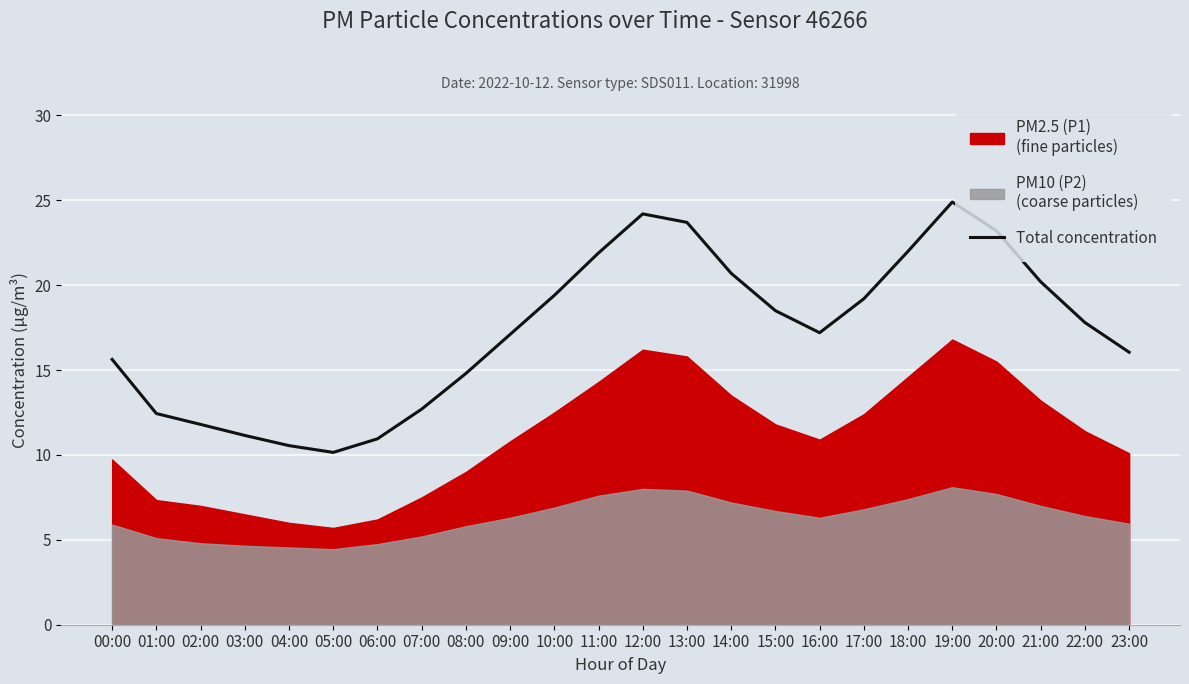

What is the maximum value shown in the chart?

24.9